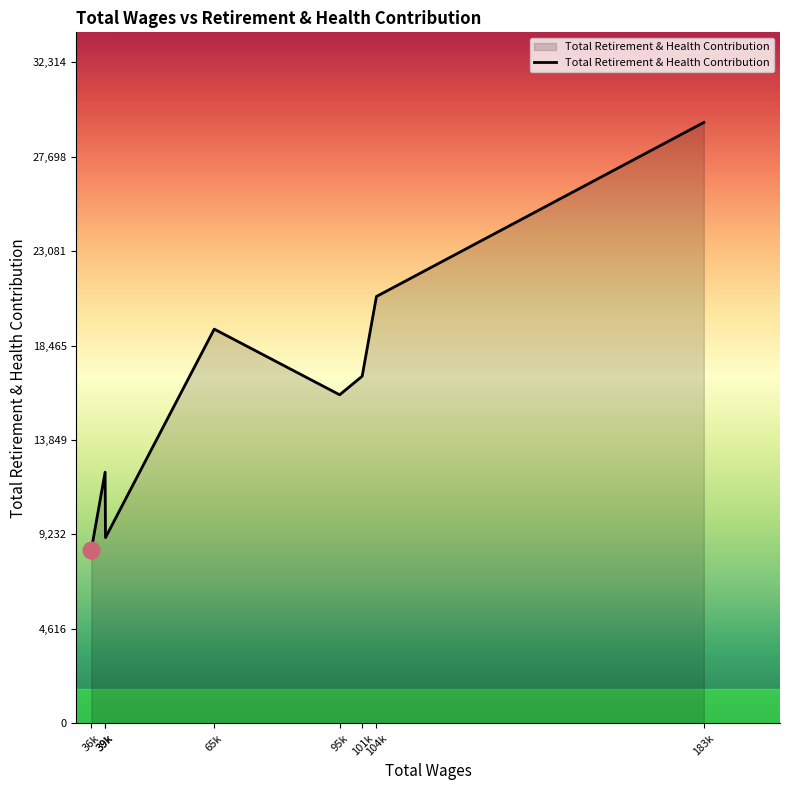

What is the label of the 8th point from the right?

36k